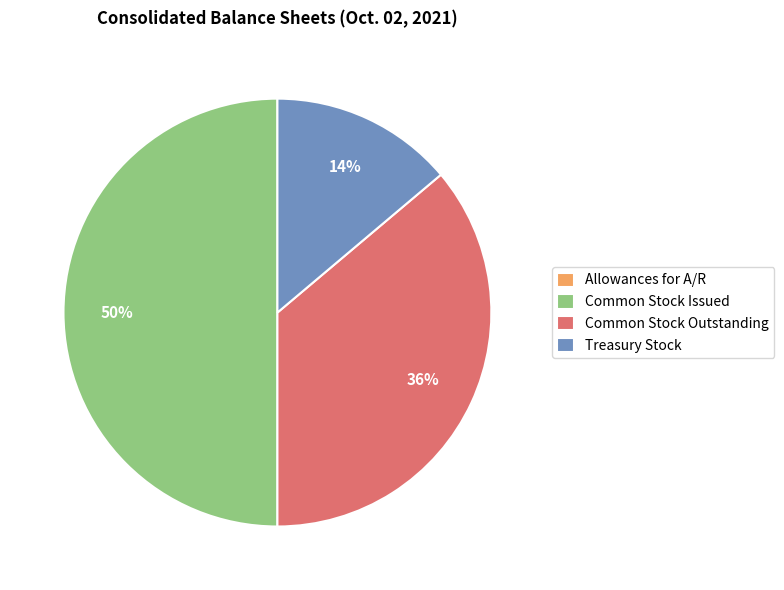

Do Treasury Stock and Common Stock Issued together represent more than half of the pie?

Yes